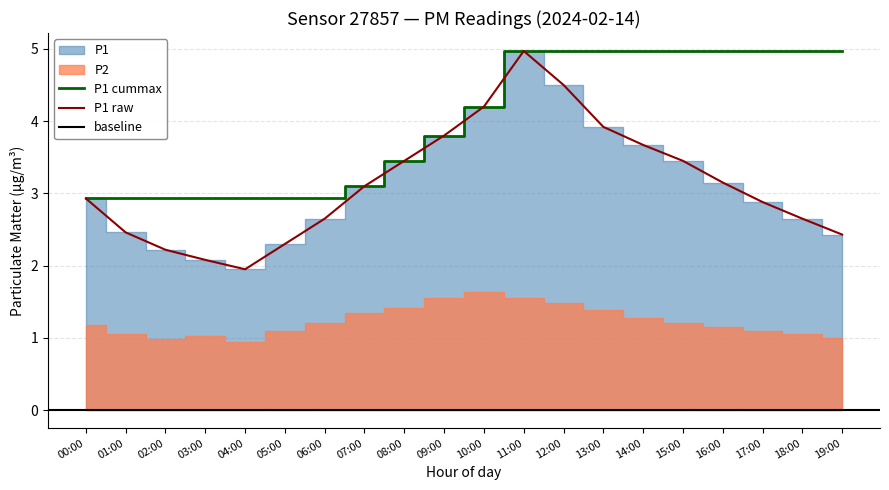

How many points are lower than both their immediate neighbors (excluding endpoints)?

1